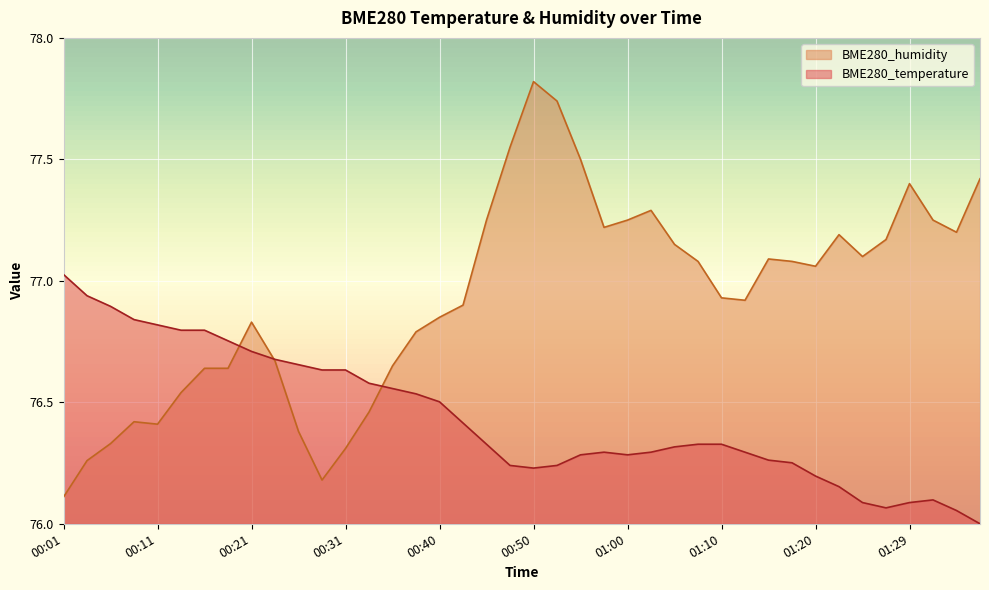

What is the label of the 20th point from the left?

00:48